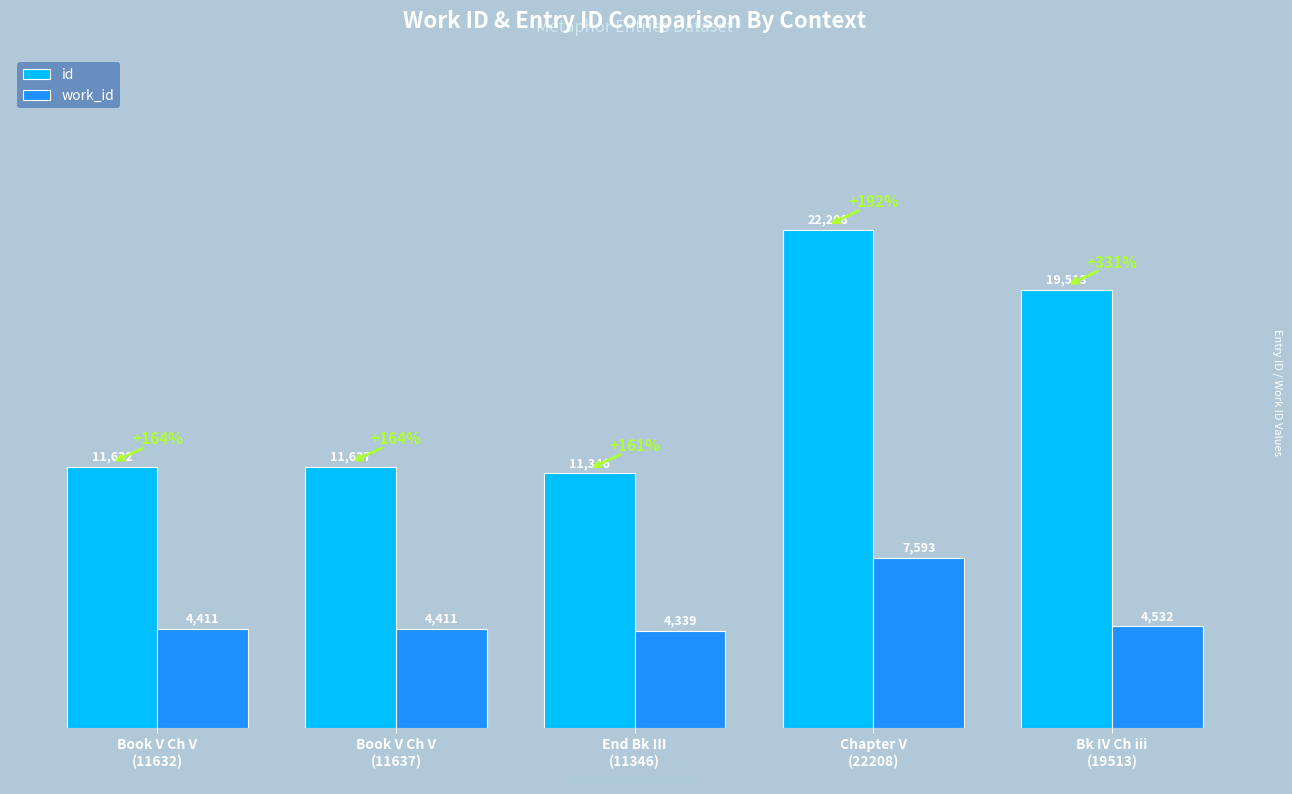

Rank the series by their average value, from lowest to highest.

work_id, id